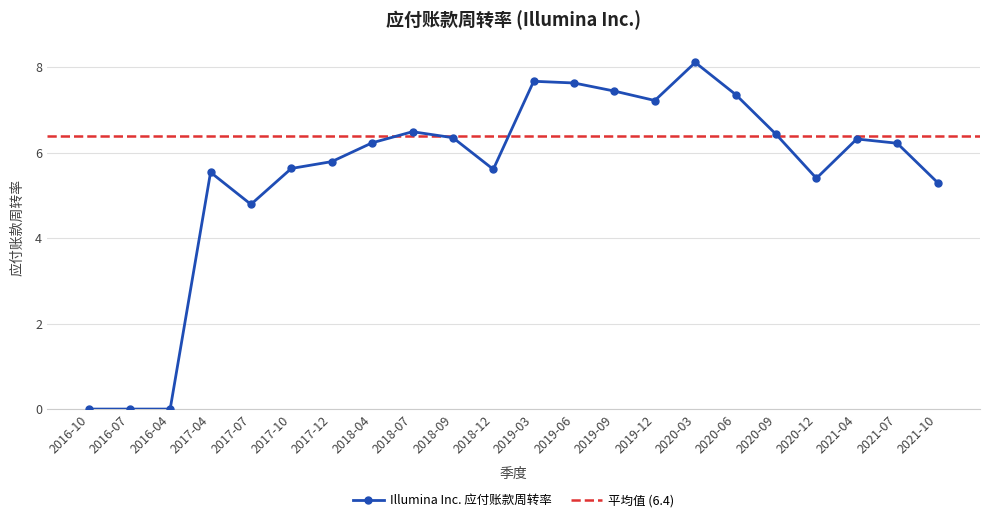

Where is Illumina Inc. 应付账款周转率 nearest to the value 4?

2017-07